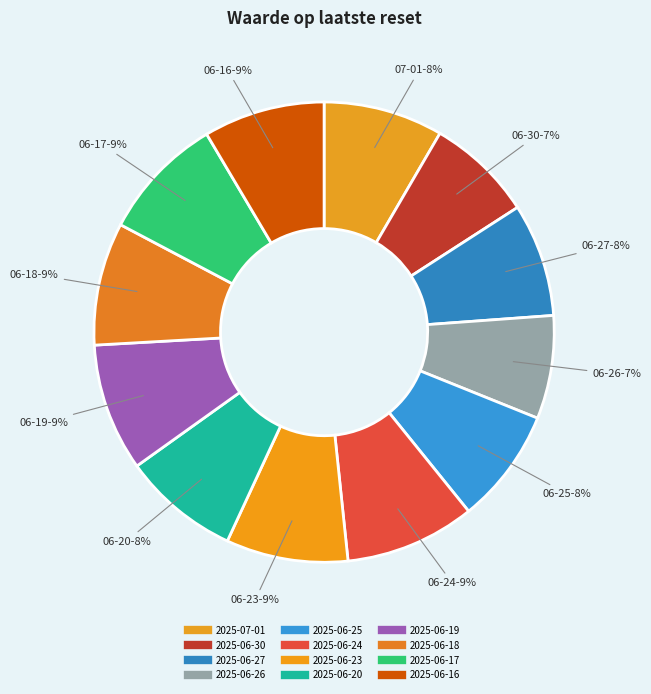

Approximately how many times larger is the value at 2025-06-25 compared to 2025-07-01?

1.0